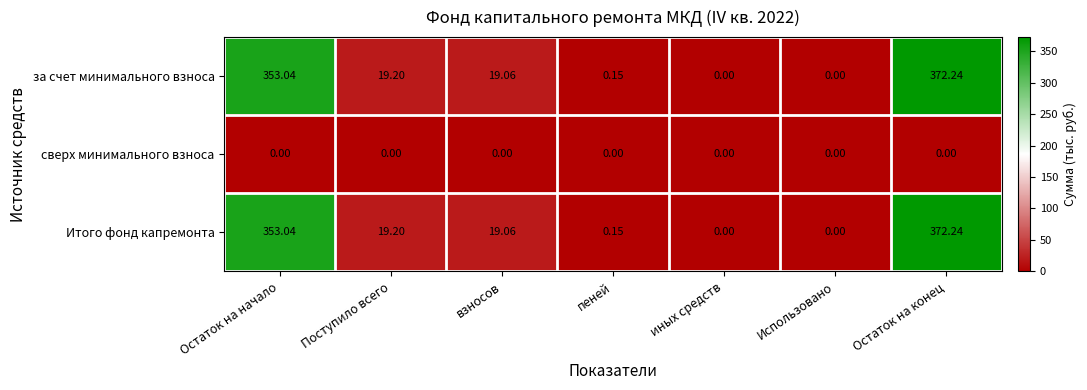

What is the total value across all series at Поступило всего?

38.4